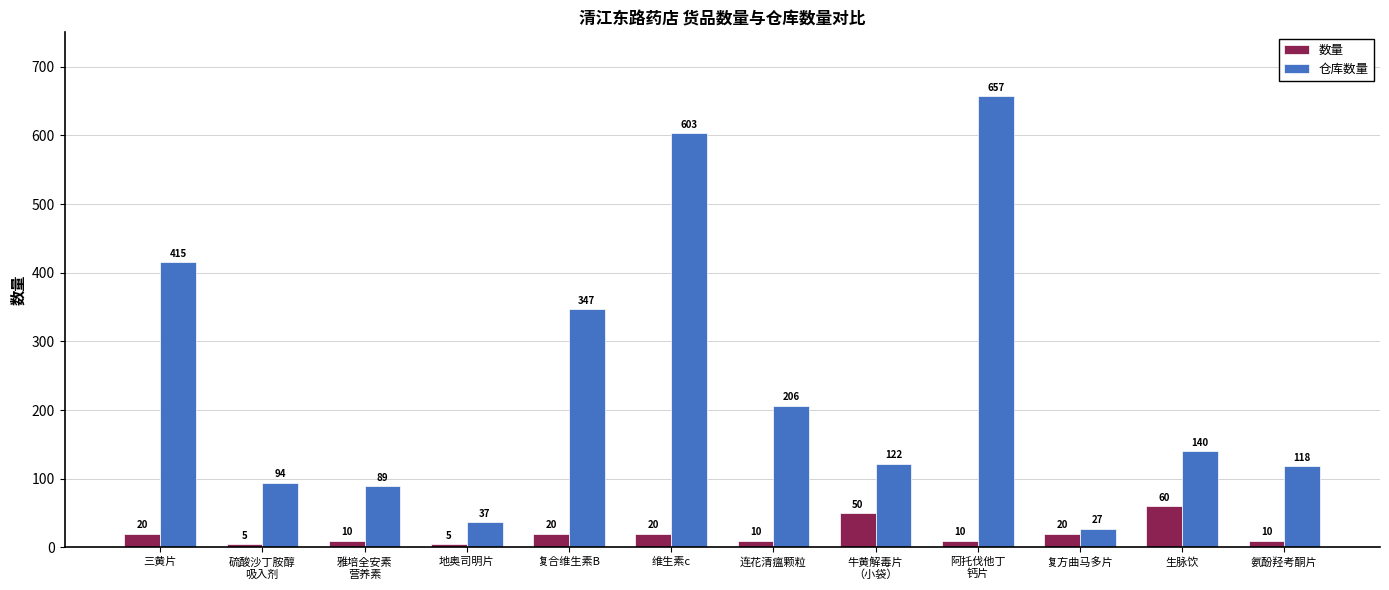

What is the average value of the 仓库数量 series?

238